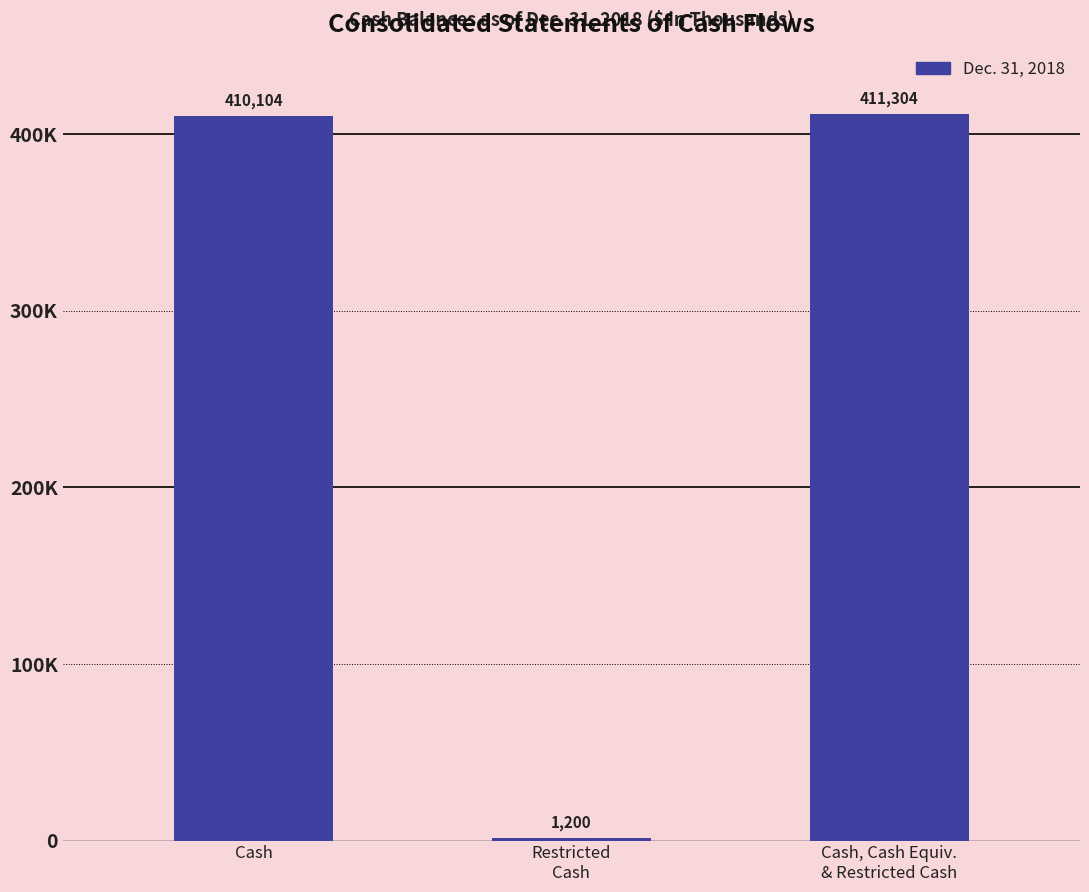

Are the bars horizontal?

No